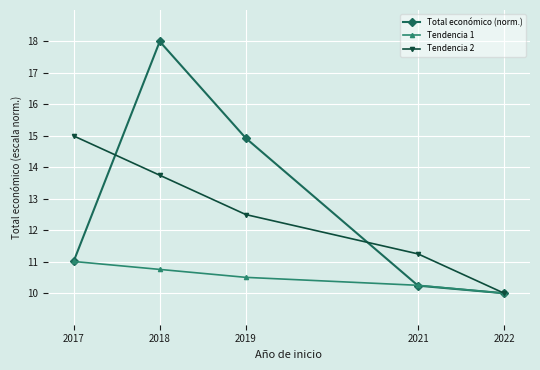

The Tendencia 1 series shows 11.0 at 2017. True or false?

True